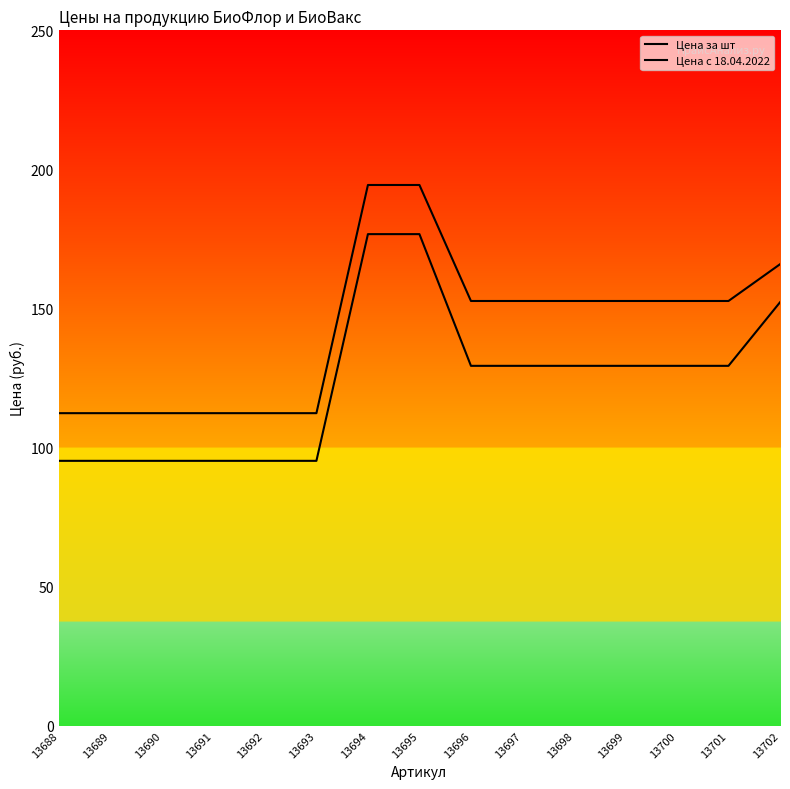

True or false: Цена за шт and Цена с 18.04.2022 cross at least once.

False